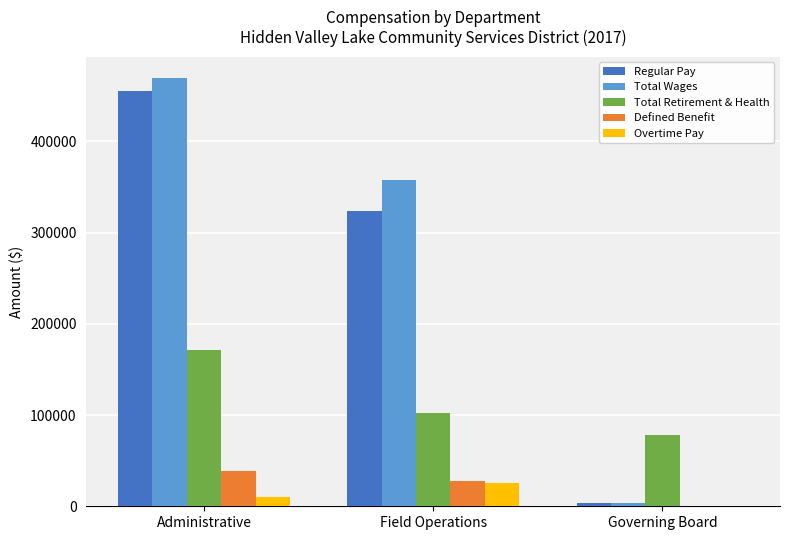

What is the sum of all Regular Pay values?

782824